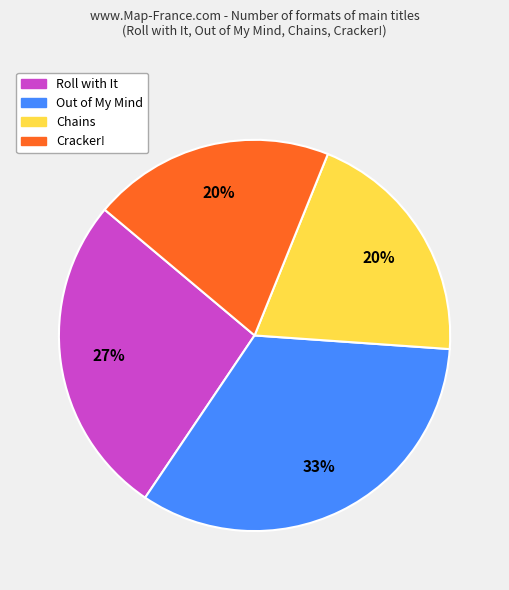

Between Cracker! and Out of My Mind, which is larger?

Out of My Mind